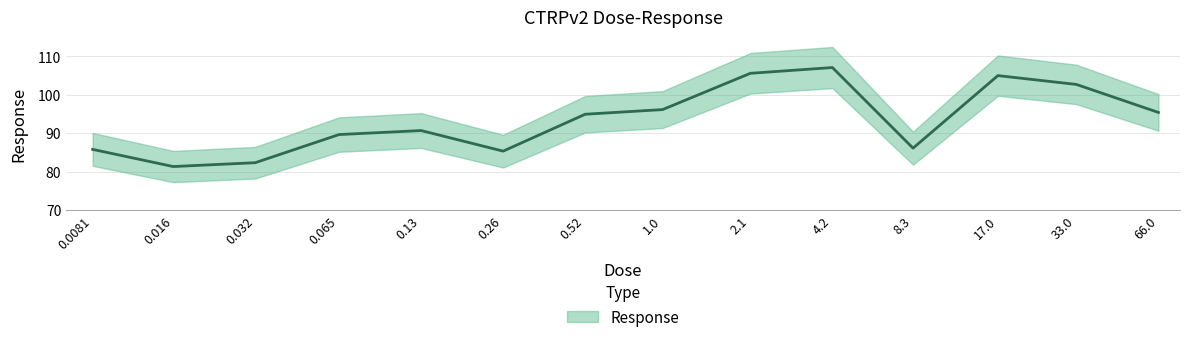

How many interior local peaks (higher than both neighbors) does the data have?

3